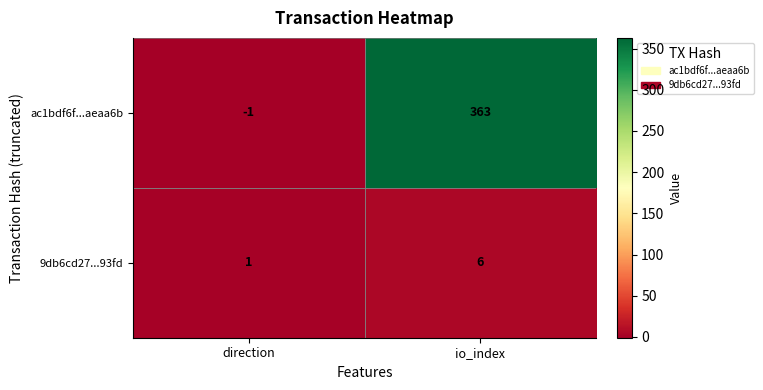

Between direction and io_index, which series saw the biggest shift?

ac1bdf6f...aeaa6b